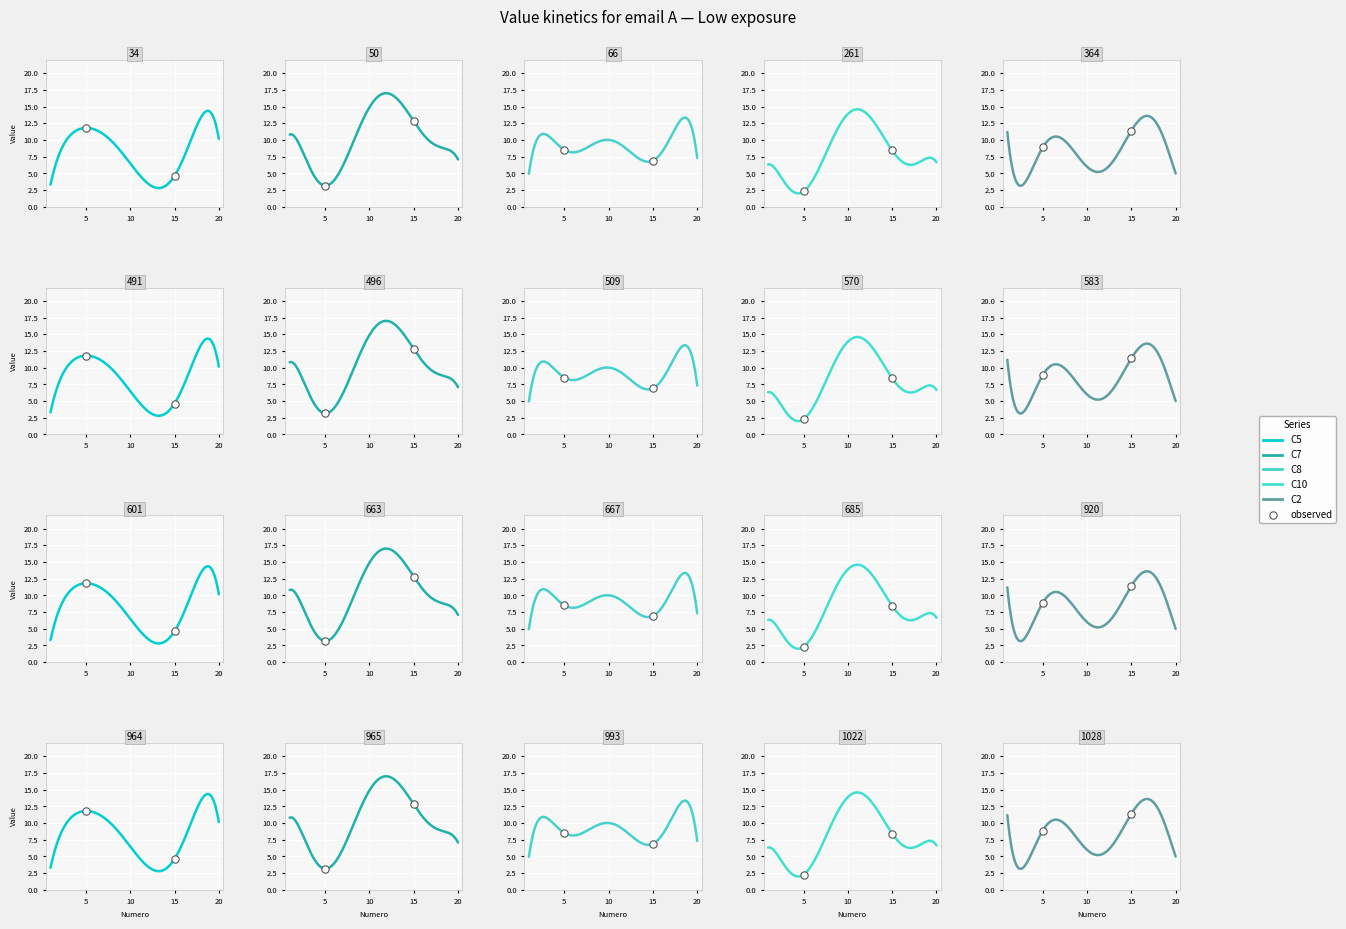

At which category is the sum across all series the highest?

18